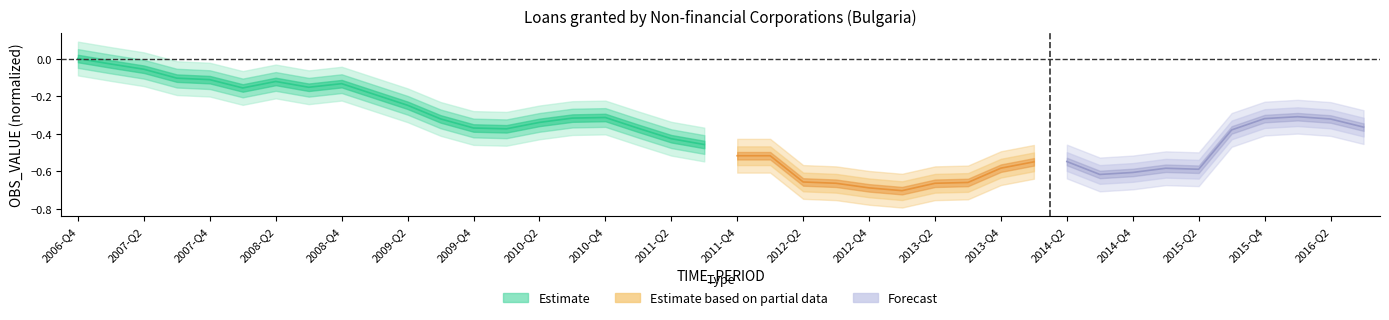

Where is the first local maximum?

2008-Q2